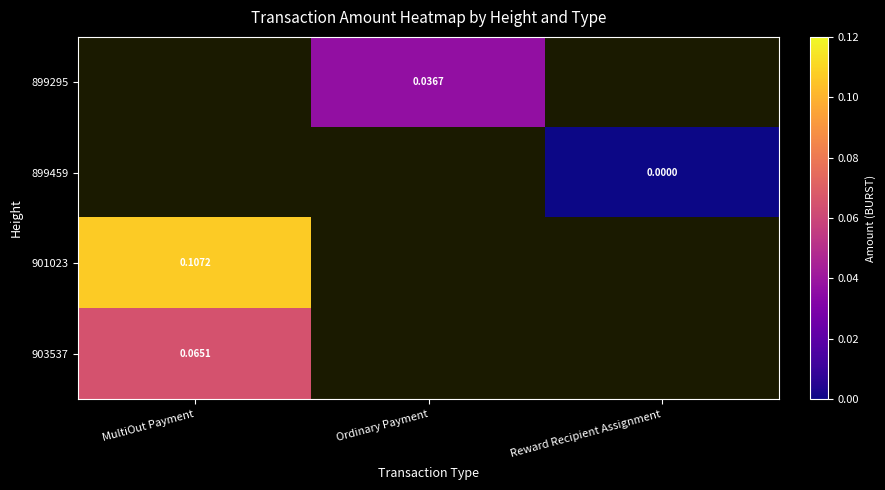

Which label corresponds to the smallest value in the chart?

Reward Recipient Assignment